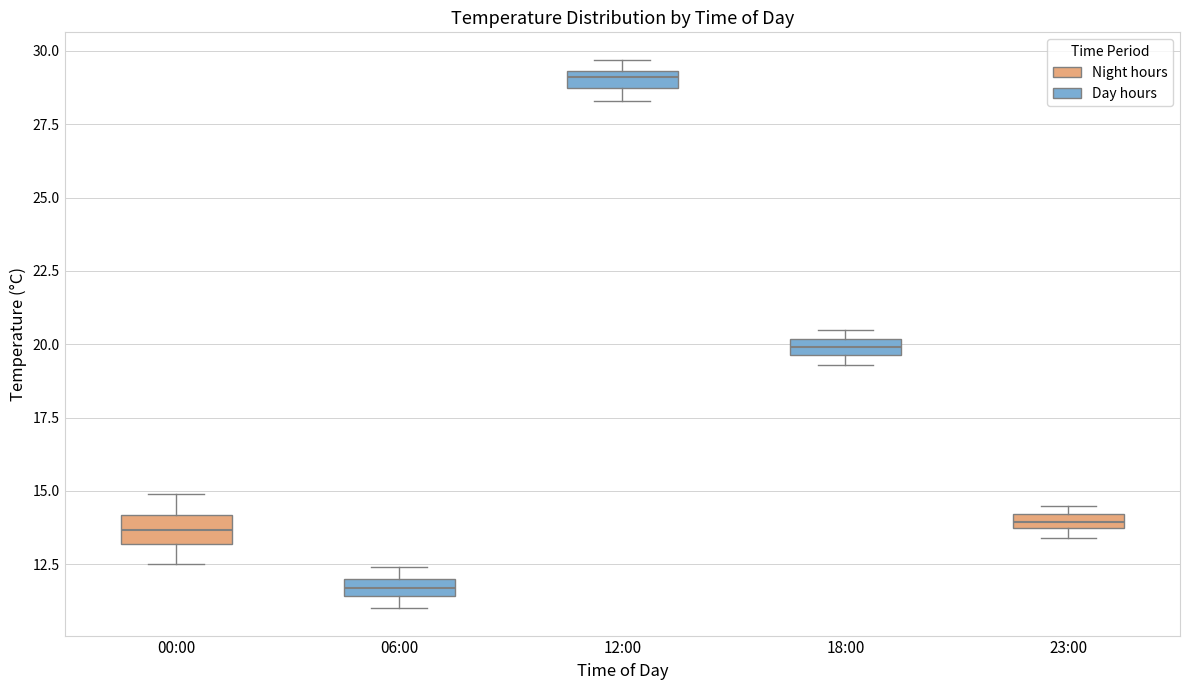

Which box has the lowest median line?

06:00